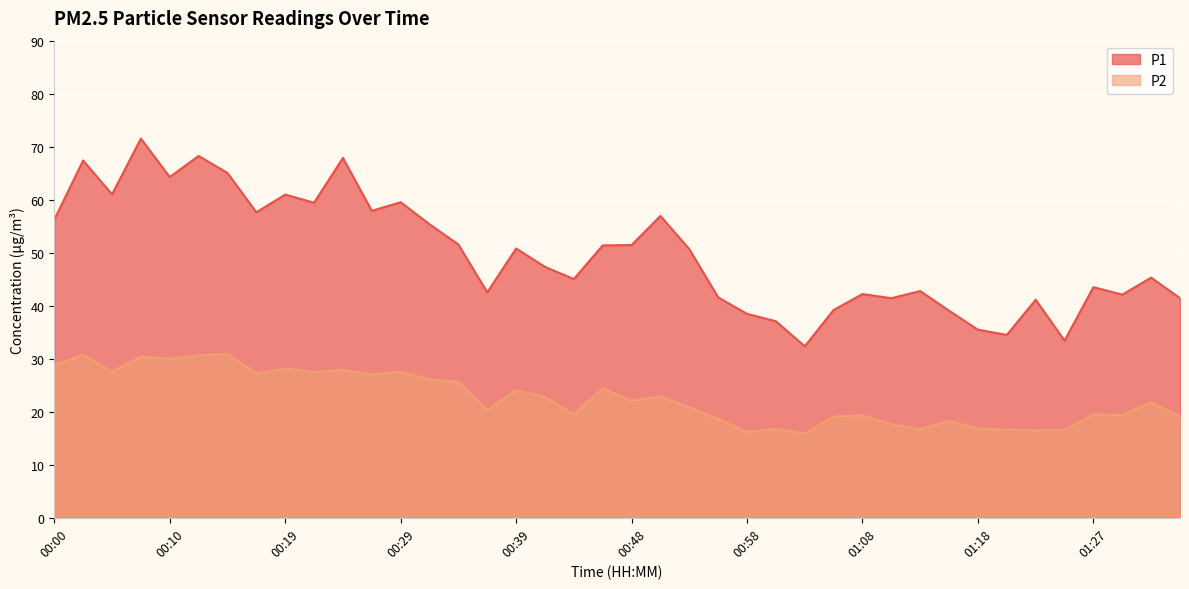

Reading left to right, what are all the values shown in this chart?

P1: 00:00=56.2	00:02=67.4	00:05=61.0	00:07=71.5	00:10=64.3	00:12=68.2	00:14=65.0	00:17=57.6	00:19=61.0	00:22=59.4	00:24=67.9	00:27=57.9	00:29=59.5	00:31=55.4	00:34=51.5	00:36=42.5	00:39=50.8	00:41=47.3	00:44=45.0	00:46=51.4	00:48=51.5	00:51=56.9	00:53=50.7	00:56=41.6	00:58=38.5	01:01=37.1	01:03=32.4	01:05=39.2	01:08=42.2	01:10=41.4	01:13=42.8	01:15=39.0	01:18=35.5	01:20=34.5	01:22=41.1	01:25=33.4	01:27=43.5	01:30=42.1	01:32=45.3	01:35=41.4
P2: 00:00=28.8	00:02=30.8	00:05=27.6	00:07=30.4	00:10=30.0	00:12=30.7	00:14=30.9	00:17=27.2	00:19=28.1	00:22=27.5	00:24=27.9	00:27=27.0	00:29=27.5	00:31=26.1	00:34=25.7	00:36=20.3	00:39=24.1	00:41=22.8	00:44=19.5	00:46=24.5	00:48=22.1	00:51=22.9	00:53=20.9	00:56=18.6	00:58=16.2	01:01=16.8	01:03=15.9	01:05=19.1	01:08=19.3	01:10=17.6	01:13=16.7	01:15=18.3	01:18=16.8	01:20=16.6	01:22=16.5	01:25=16.6	01:27=19.5	01:30=19.4	01:32=21.8	01:35=19.2